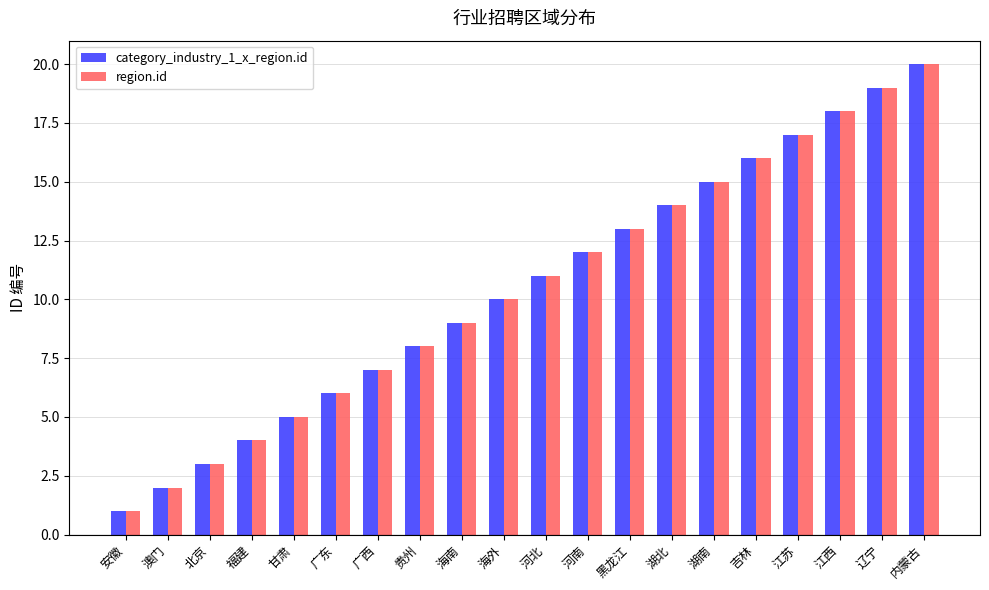

How many categories are shown in the chart?

20